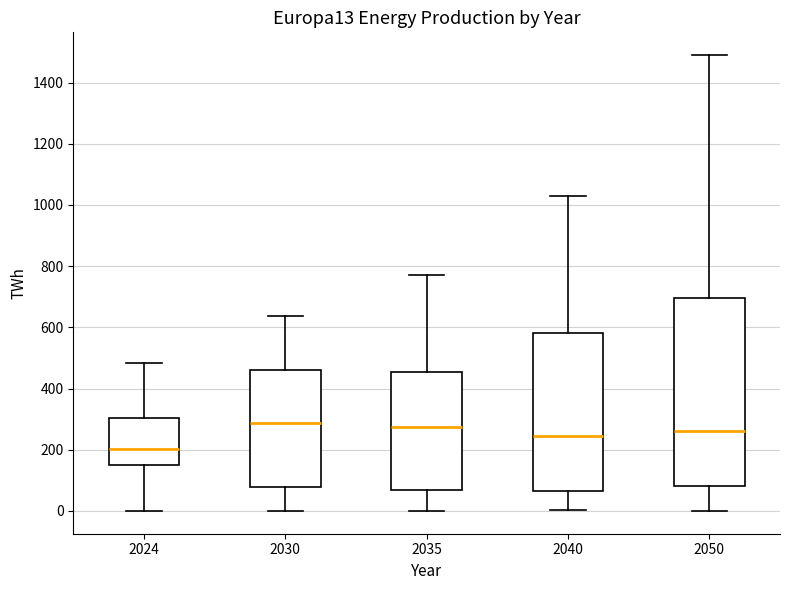

Reading left to right, transcribe this box plot: for each box, give where its median line is, the range the box spans, and where its two whiskers end, as read against the y-axis. The values are not printed on the chart, so give them approximately, as read against the axis.

2024: median 200, box 160 to 300, whiskers 0 to 480
2030: median 280, box 80 to 460, whiskers 0 to 640
2035: median 280, box 60 to 460, whiskers 0 to 780
2040: median 240, box 60 to 580, whiskers 0 to 1020
2050: median 260, box 80 to 700, whiskers 0 to 1480